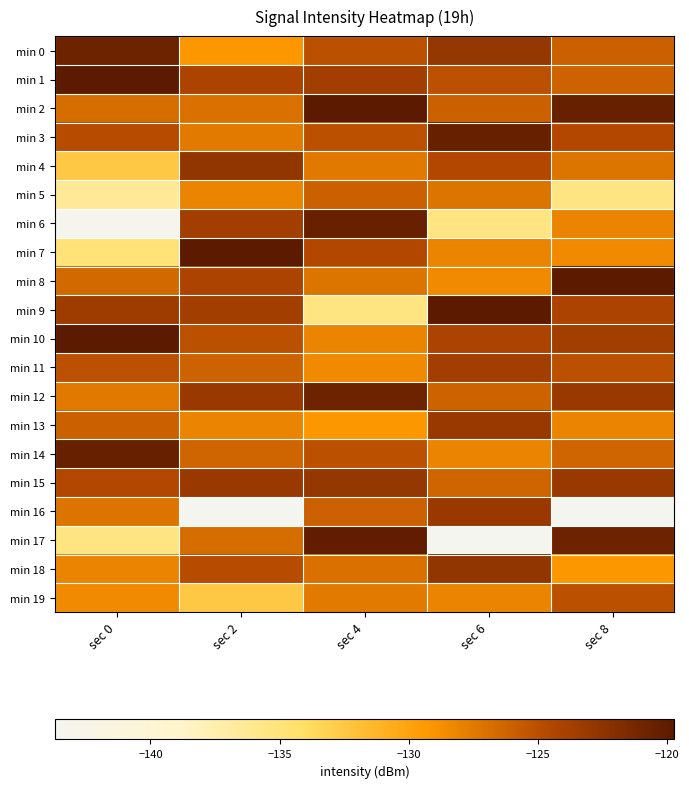

Reading left to right, extract all data points from this chart.

min 0: sec 0=-120.6	sec 2=-129.2	sec 4=-125.1	sec 6=-122.8	sec 8=-126.0
min 1: sec 0=-119.7	sec 2=-124.2	sec 4=-123.6	sec 6=-125.1	sec 8=-126.2
min 2: sec 0=-126.8	sec 2=-126.9	sec 4=-119.7	sec 6=-126.0	sec 8=-120.4
min 3: sec 0=-124.8	sec 2=-127.5	sec 4=-125.1	sec 6=-120.4	sec 8=-124.5
min 4: sec 0=-132.5	sec 2=-122.7	sec 4=-127.4	sec 6=-124.5	sec 8=-127.1
min 5: sec 0=-136.4	sec 2=-128.1	sec 4=-126.0	sec 6=-127.1	sec 8=-135.4
min 6: sec 0=-143.4	sec 2=-123.6	sec 4=-120.4	sec 6=-135.4	sec 8=-128.1
min 7: sec 0=-135.0	sec 2=-119.7	sec 4=-124.5	sec 6=-128.1	sec 8=-128.5
min 8: sec 0=-126.5	sec 2=-124.2	sec 4=-127.1	sec 6=-128.5	sec 8=-119.7
min 9: sec 0=-123.4	sec 2=-123.6	sec 4=-135.4	sec 6=-119.7	sec 8=-124.2
min 10: sec 0=-119.7	sec 2=-125.1	sec 4=-128.1	sec 6=-124.2	sec 8=-123.6
min 11: sec 0=-125.1	sec 2=-126.2	sec 4=-128.5	sec 6=-123.6	sec 8=-125.1
min 12: sec 0=-127.4	sec 2=-123.2	sec 4=-120.6	sec 6=-126.2	sec 8=-123.2
min 13: sec 0=-126.0	sec 2=-128.1	sec 4=-129.2	sec 6=-123.2	sec 8=-128.1
min 14: sec 0=-120.4	sec 2=-126.3	sec 4=-125.1	sec 6=-128.1	sec 8=-126.3
min 15: sec 0=-124.5	sec 2=-123.1	sec 4=-122.8	sec 6=-126.3	sec 8=-123.1
min 16: sec 0=-127.1	sec 2=-143.7	sec 4=-126.0	sec 6=-123.1	sec 8=-143.7
min 17: sec 0=-135.4	sec 2=-126.8	sec 4=-120.2	sec 6=-143.7	sec 8=-120.6
min 18: sec 0=-128.1	sec 2=-124.8	sec 4=-126.9	sec 6=-122.7	sec 8=-129.2
min 19: sec 0=-128.5	sec 2=-132.5	sec 4=-127.5	sec 6=-128.1	sec 8=-125.1